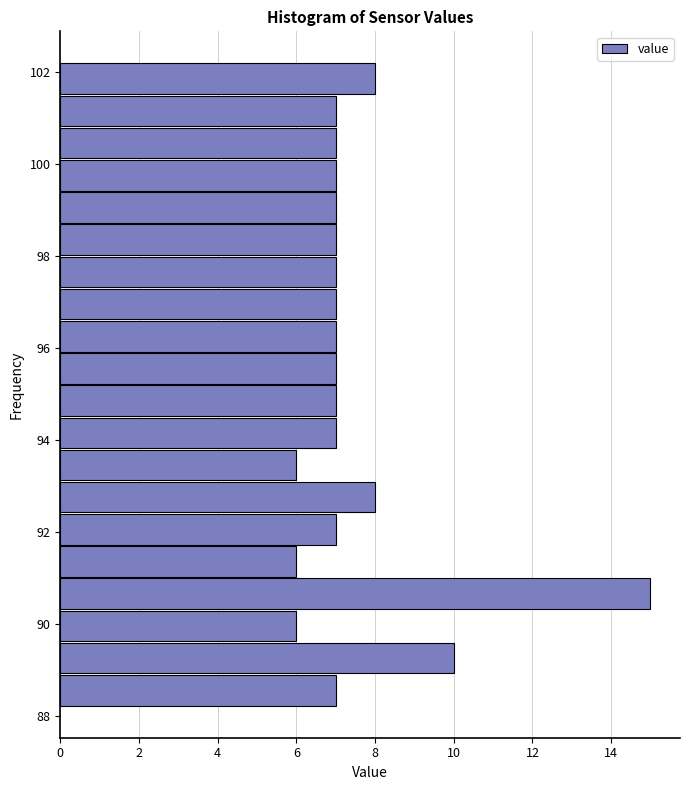

Around what value on the y-axis is the longest bar? Give the approximate position of its centre, as read against the axis.

90.6